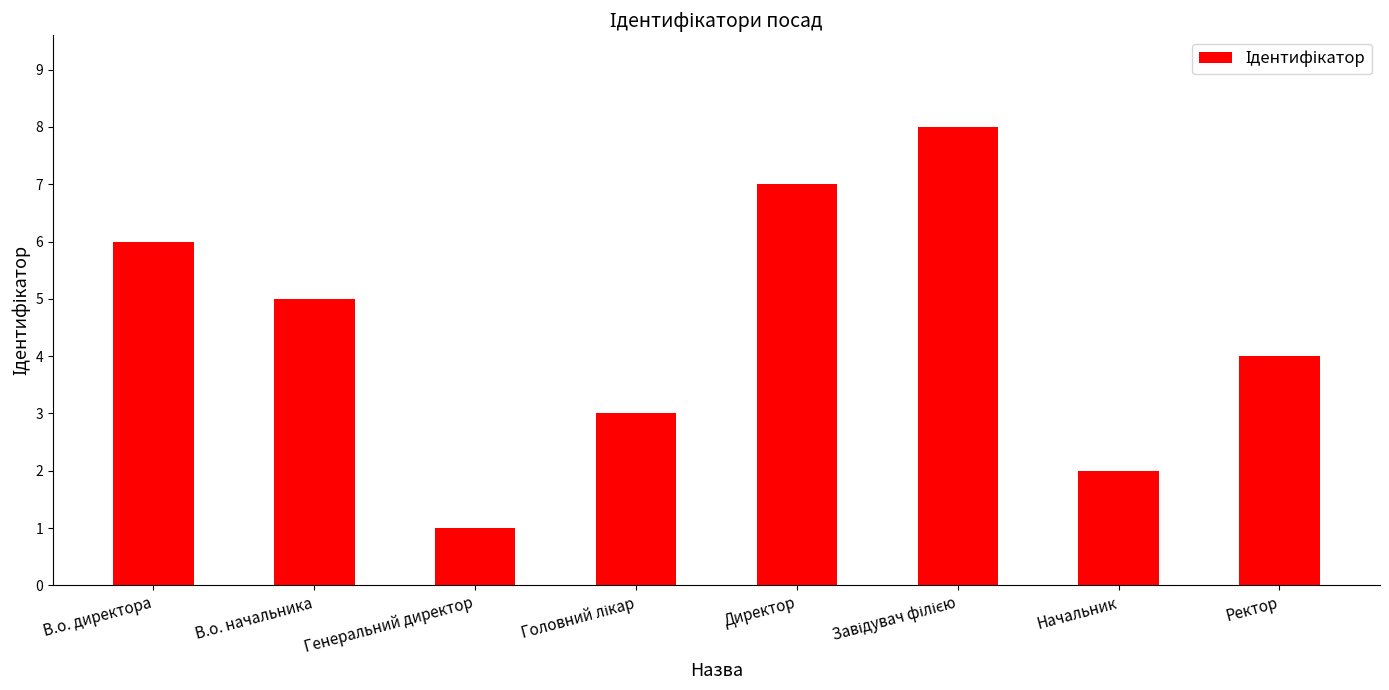

Reading left to right, extract all data points from this chart.

6	5	1	3	7	8	2	4